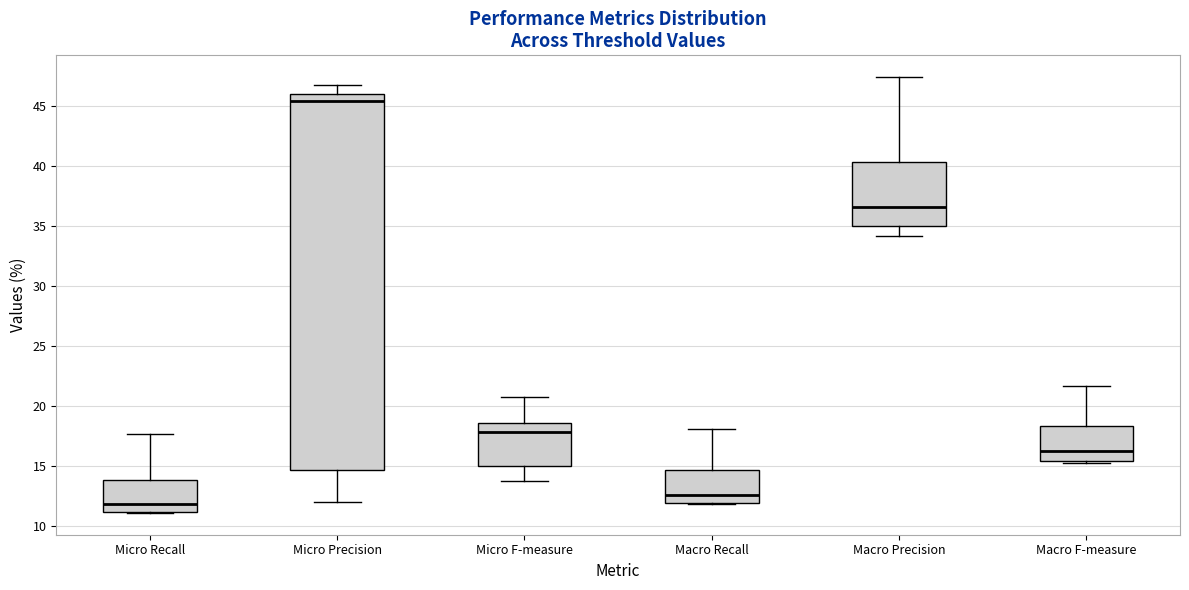

Which box is the tallest, from its lower edge to its upper edge?

Micro Precision